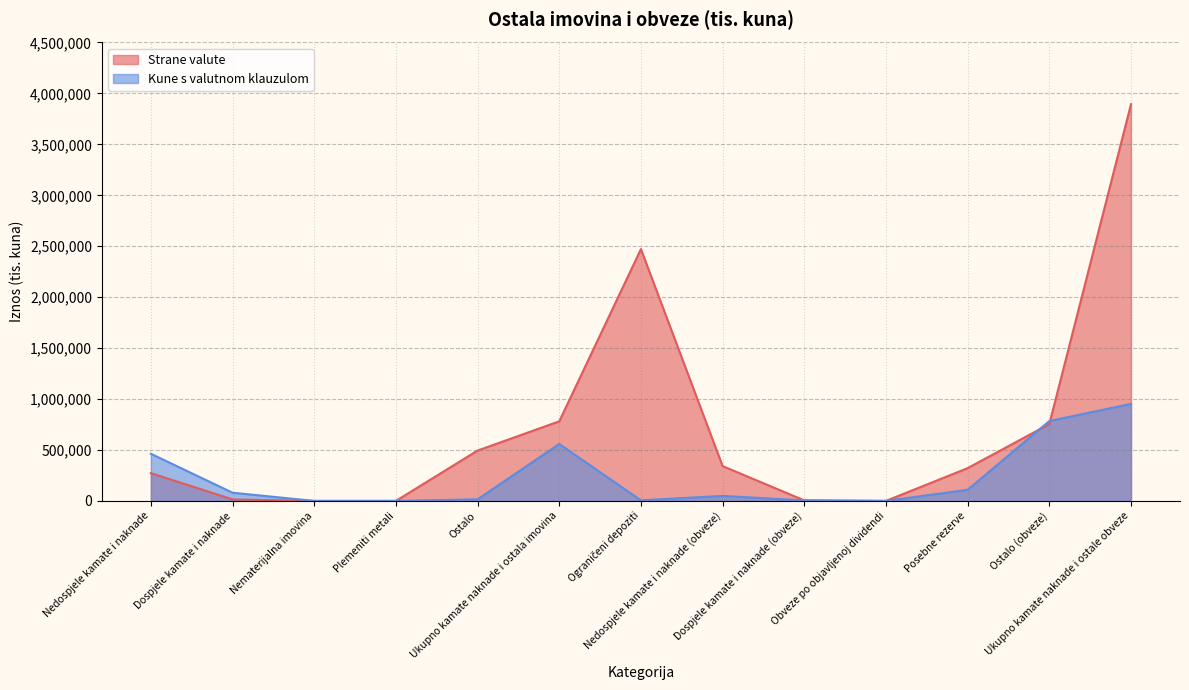

What is the label of the 8th point from the left?

Nedospjele kamate i naknade (obveze)